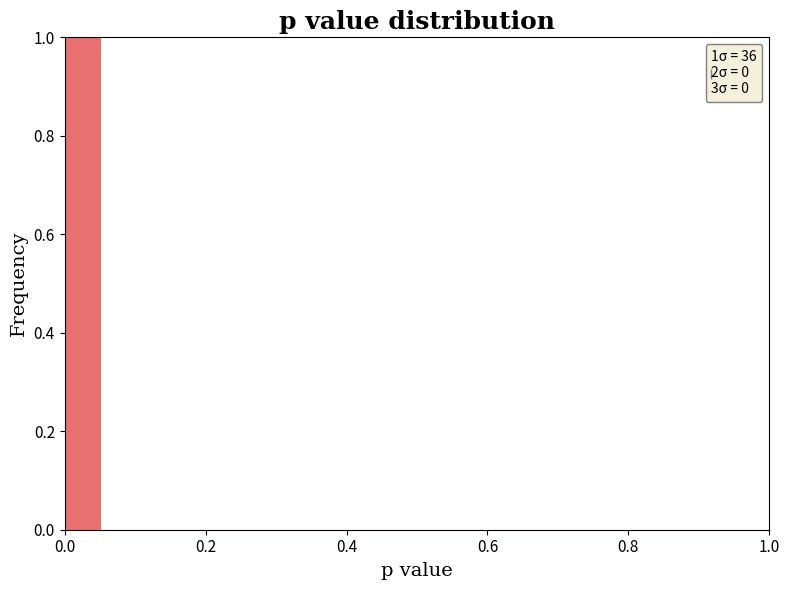

Around what value on the x-axis is the tallest bar? Give the approximate position of its centre, as read against the axis.

0.02